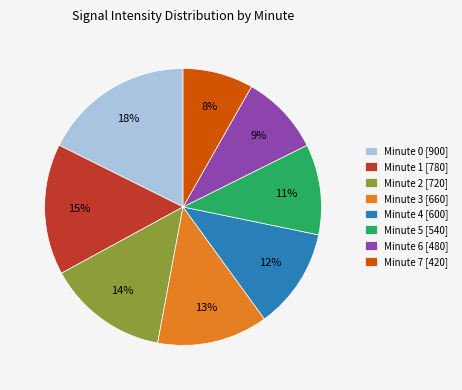

To the nearest percent, what is the difference between the Minute 2 [720] and Minute 1 [780] slice percentages?

1%